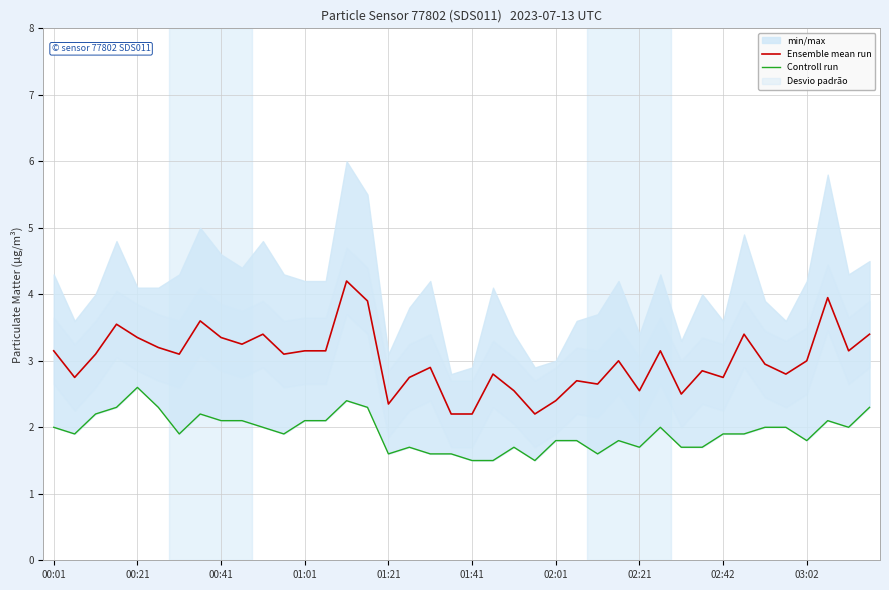

In Ensemble mean run, how many points are higher than both neighbors (excluding endpoints)?

12